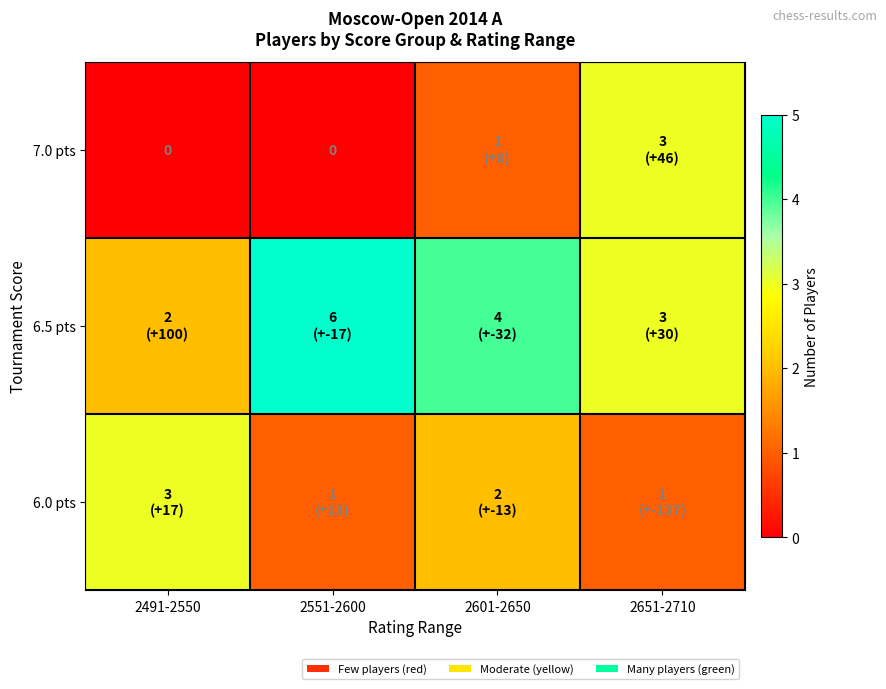

Which series changed the most between 2551-2600 and 2651-2710?

7.0 pts